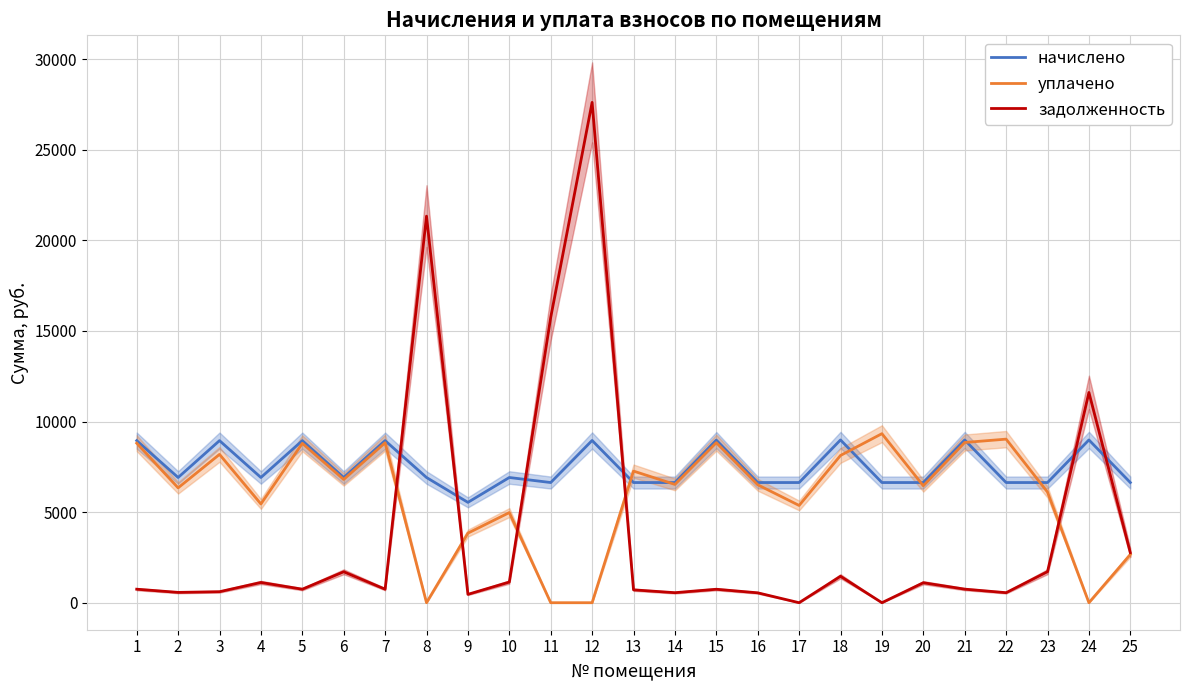

After their last crossing, which series has the higher values: задолженность or уплачено?

задолженность